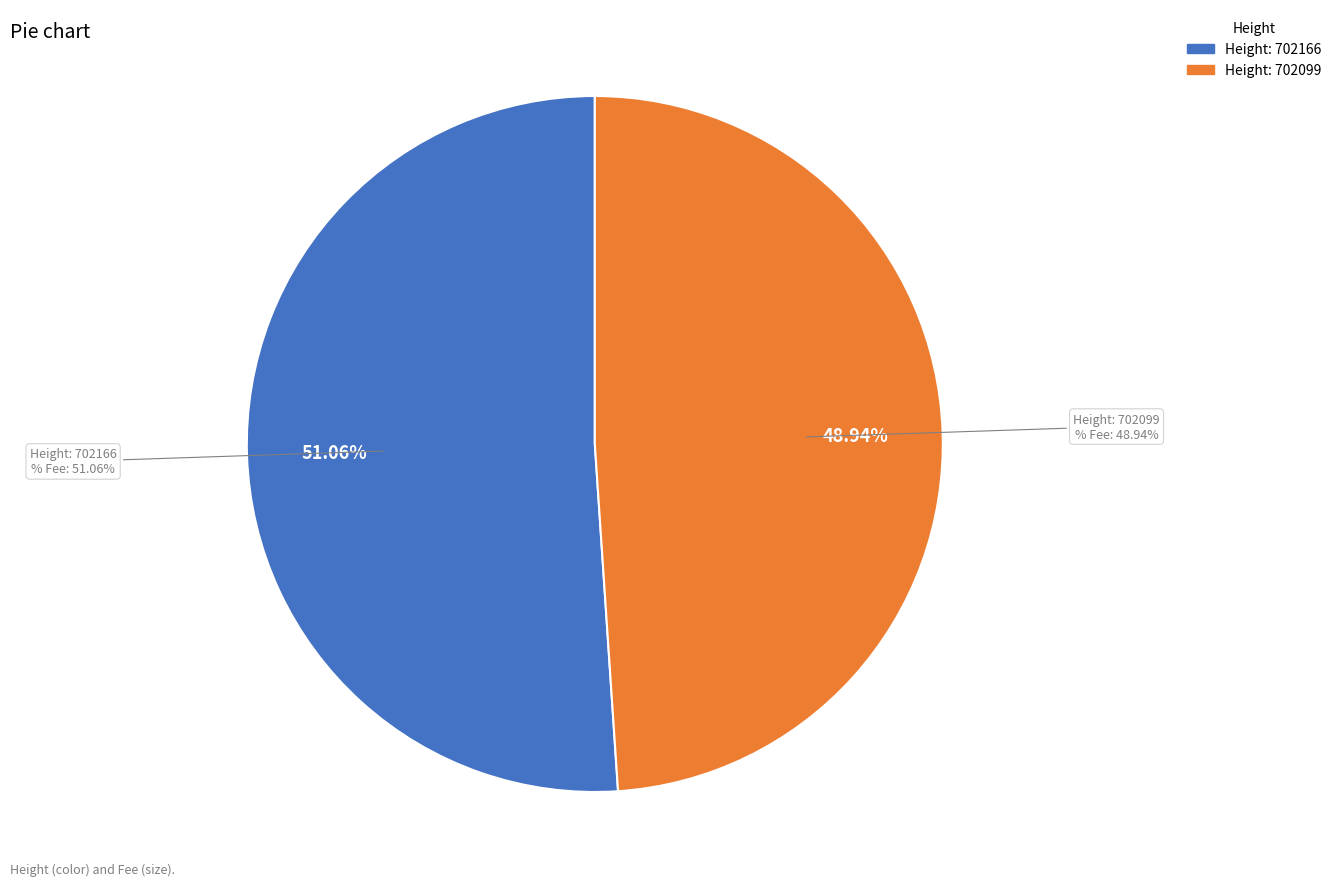

Is 702166 the majority of the pie?

Yes